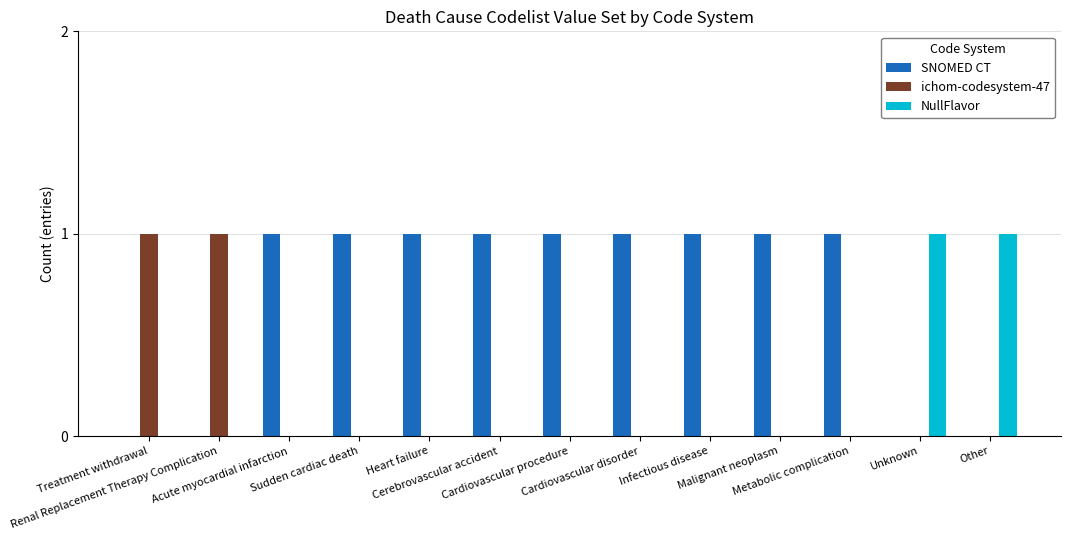

Reading left to right, transcribe all the data shown in this chart.

SNOMED CT: Treatment withdrawal=0	Renal Replacement Therapy Complication=0	Acute myocardial infarction=1	Sudden cardiac death=1	Heart failure=1	Cerebrovascular accident=1	Cardiovascular procedure=1	Cardiovascular disorder=1	Infectious disease=1	Malignant neoplasm=1	Metabolic complication=1	Unknown=0	Other=0
ichom-codesystem-47: Treatment withdrawal=1	Renal Replacement Therapy Complication=1	Acute myocardial infarction=0	Sudden cardiac death=0	Heart failure=0	Cerebrovascular accident=0	Cardiovascular procedure=0	Cardiovascular disorder=0	Infectious disease=0	Malignant neoplasm=0	Metabolic complication=0	Unknown=0	Other=0
NullFlavor: Treatment withdrawal=0	Renal Replacement Therapy Complication=0	Acute myocardial infarction=0	Sudden cardiac death=0	Heart failure=0	Cerebrovascular accident=0	Cardiovascular procedure=0	Cardiovascular disorder=0	Infectious disease=0	Malignant neoplasm=0	Metabolic complication=0	Unknown=1	Other=1